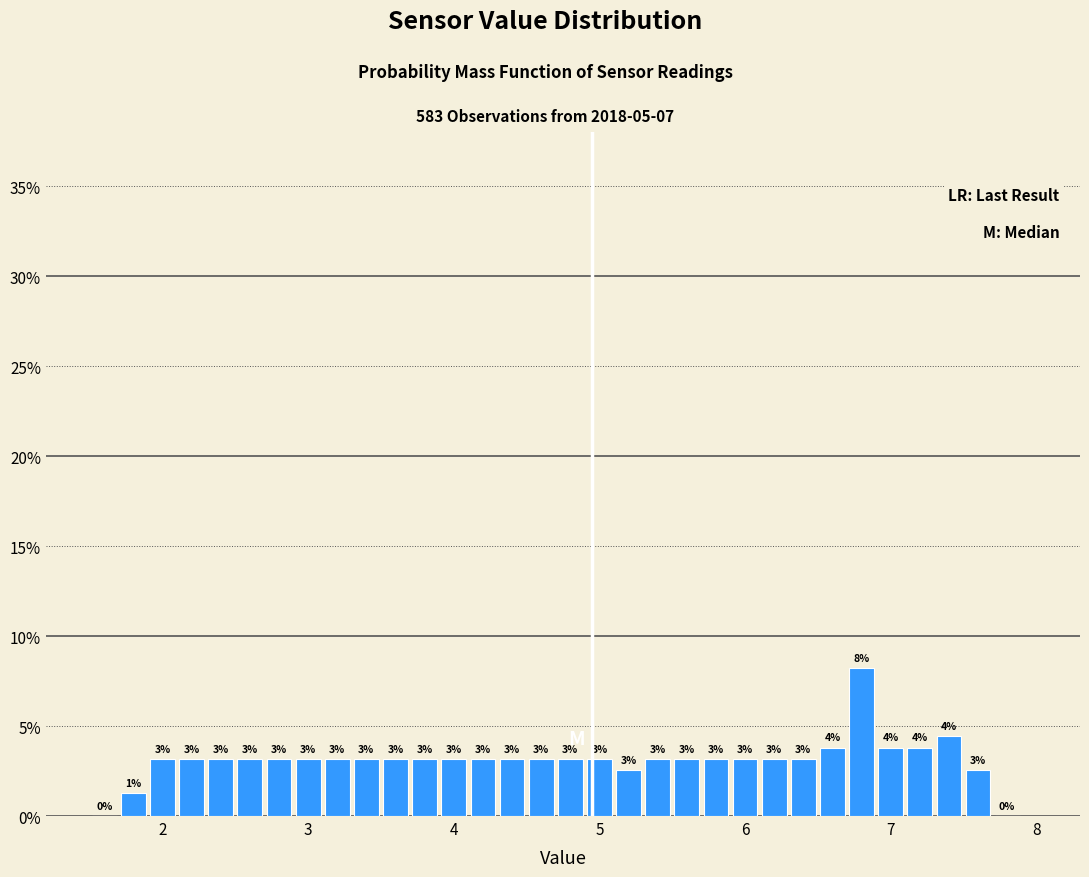

Read against the x-axis, roughly where is the centre of the tallest bar?

6.8